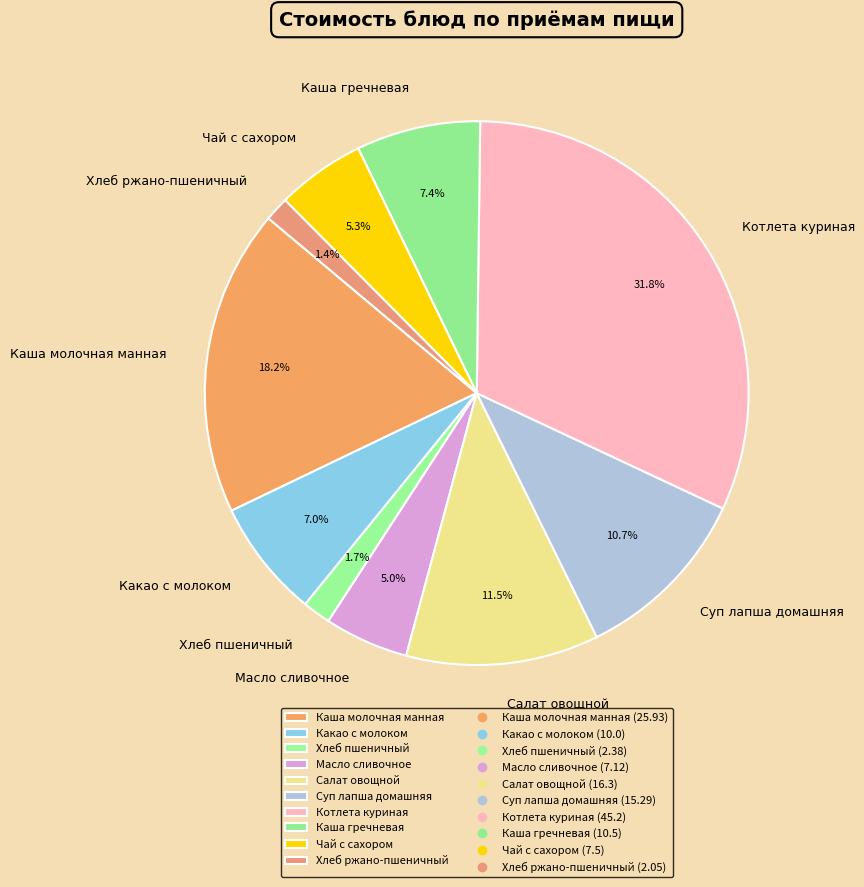

To the nearest percent, what is the difference between the largest and smallest slice percentages?

30%